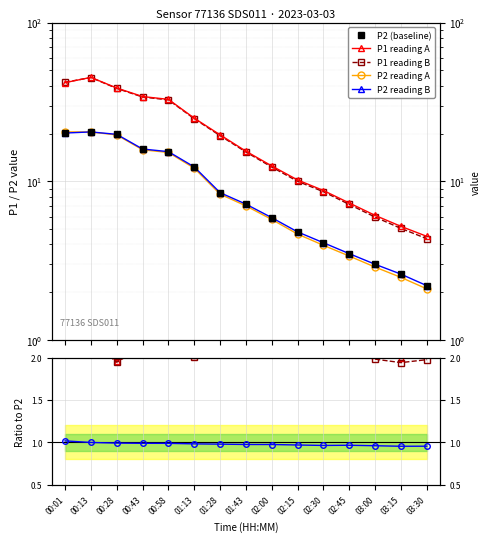

How many data points in P2 are above 7?

8